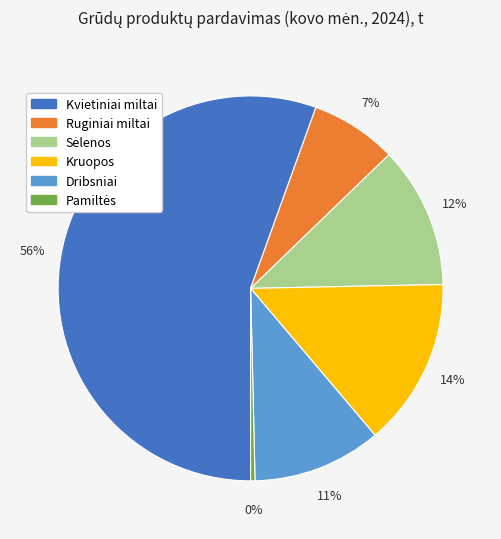

What percentage is the Dribsniai slice, to the nearest percent?

11%